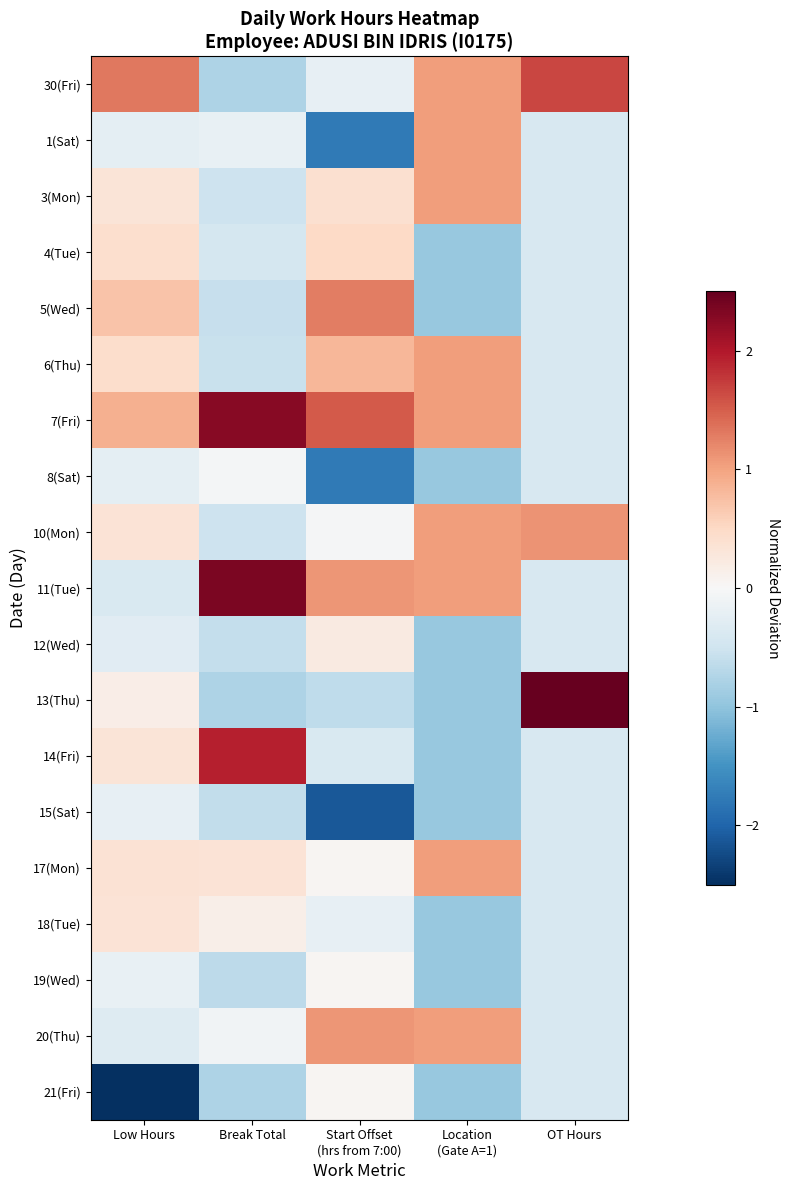

Reading left to right, list all the values displayed in this chart.

30(Fri): Low Hours=1.3	Break Total=-0.8	Start Offset
(hrs from 7:00)=-0.2	Location
(Gate A=1)=1.1	OT Hours=1.7
1(Sat): Low Hours=-0.2	Break Total=-0.2	Start Offset
(hrs from 7:00)=-1.8	Location
(Gate A=1)=1.1	OT Hours=-0.4
3(Mon): Low Hours=0.3	Break Total=-0.5	Start Offset
(hrs from 7:00)=0.4	Location
(Gate A=1)=1.1	OT Hours=-0.4
4(Tue): Low Hours=0.4	Break Total=-0.4	Start Offset
(hrs from 7:00)=0.5	Location
(Gate A=1)=-0.9	OT Hours=-0.4
5(Wed): Low Hours=0.7	Break Total=-0.6	Start Offset
(hrs from 7:00)=1.3	Location
(Gate A=1)=-0.9	OT Hours=-0.4
6(Thu): Low Hours=0.4	Break Total=-0.6	Start Offset
(hrs from 7:00)=0.8	Location
(Gate A=1)=1.1	OT Hours=-0.4
7(Fri): Low Hours=0.9	Break Total=2.3	Start Offset
(hrs from 7:00)=1.5	Location
(Gate A=1)=1.1	OT Hours=-0.4
8(Sat): Low Hours=-0.2	Break Total=-0.0	Start Offset
(hrs from 7:00)=-1.8	Location
(Gate A=1)=-0.9	OT Hours=-0.4
10(Mon): Low Hours=0.3	Break Total=-0.5	Start Offset
(hrs from 7:00)=-0.0	Location
(Gate A=1)=1.1	OT Hours=1.1
11(Tue): Low Hours=-0.4	Break Total=2.4	Start Offset
(hrs from 7:00)=1.1	Location
(Gate A=1)=1.1	OT Hours=-0.4
12(Wed): Low Hours=-0.3	Break Total=-0.6	Start Offset
(hrs from 7:00)=0.2	Location
(Gate A=1)=-0.9	OT Hours=-0.4
13(Thu): Low Hours=0.2	Break Total=-0.8	Start Offset
(hrs from 7:00)=-0.6	Location
(Gate A=1)=-0.9	OT Hours=3.5
14(Fri): Low Hours=0.3	Break Total=1.9	Start Offset
(hrs from 7:00)=-0.4	Location
(Gate A=1)=-0.9	OT Hours=-0.4
15(Sat): Low Hours=-0.2	Break Total=-0.6	Start Offset
(hrs from 7:00)=-2.1	Location
(Gate A=1)=-0.9	OT Hours=-0.4
17(Mon): Low Hours=0.4	Break Total=0.3	Start Offset
(hrs from 7:00)=0.1	Location
(Gate A=1)=1.1	OT Hours=-0.4
18(Tue): Low Hours=0.3	Break Total=0.2	Start Offset
(hrs from 7:00)=-0.2	Location
(Gate A=1)=-0.9	OT Hours=-0.4
19(Wed): Low Hours=-0.2	Break Total=-0.6	Start Offset
(hrs from 7:00)=0.1	Location
(Gate A=1)=-0.9	OT Hours=-0.4
20(Thu): Low Hours=-0.3	Break Total=-0.1	Start Offset
(hrs from 7:00)=1.1	Location
(Gate A=1)=1.1	OT Hours=-0.4
21(Fri): Low Hours=-3.8	Break Total=-0.8	Start Offset
(hrs from 7:00)=0.1	Location
(Gate A=1)=-0.9	OT Hours=-0.4